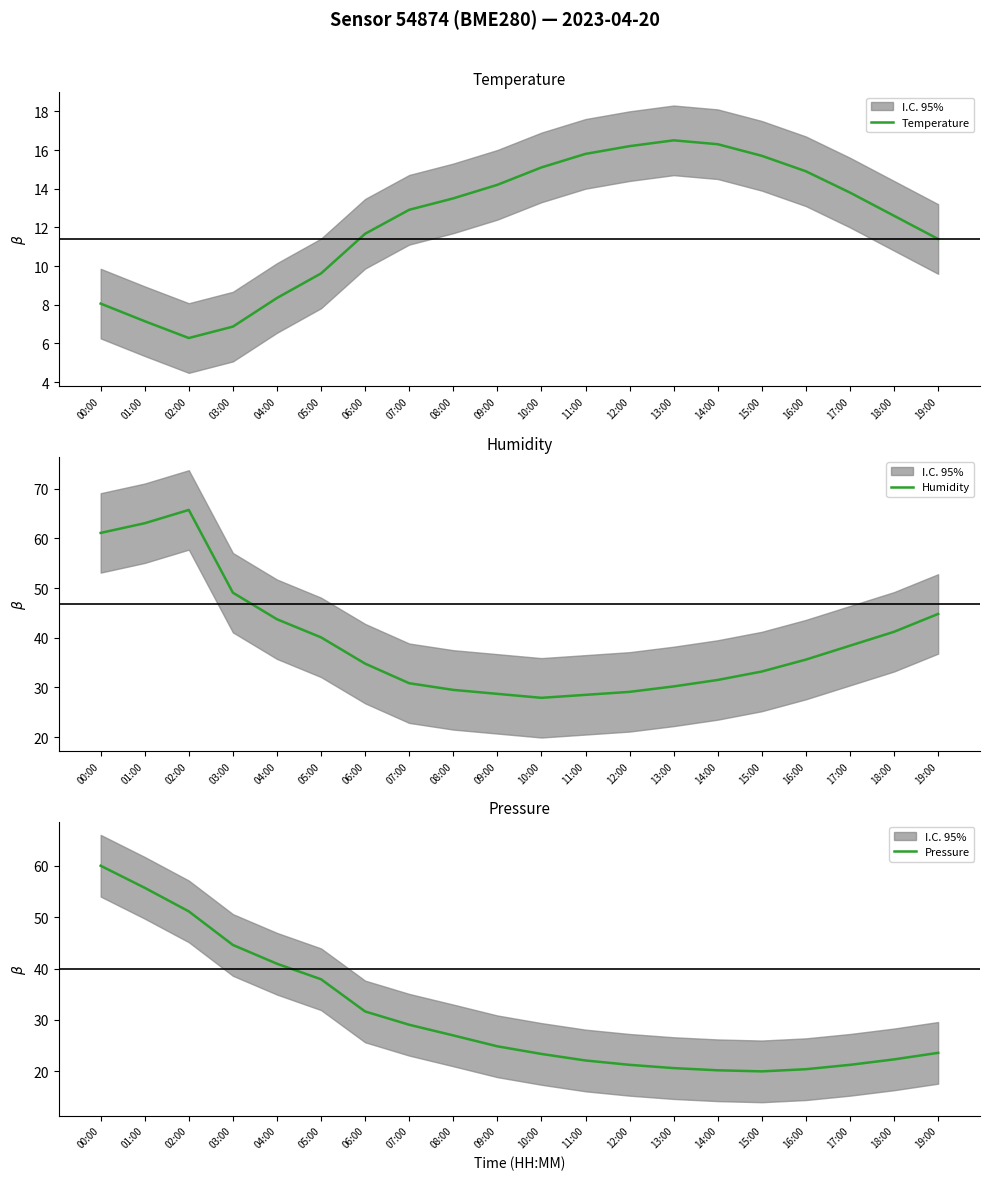

What is the difference between the maximum and second lowest values in the Humidity series?

37.2